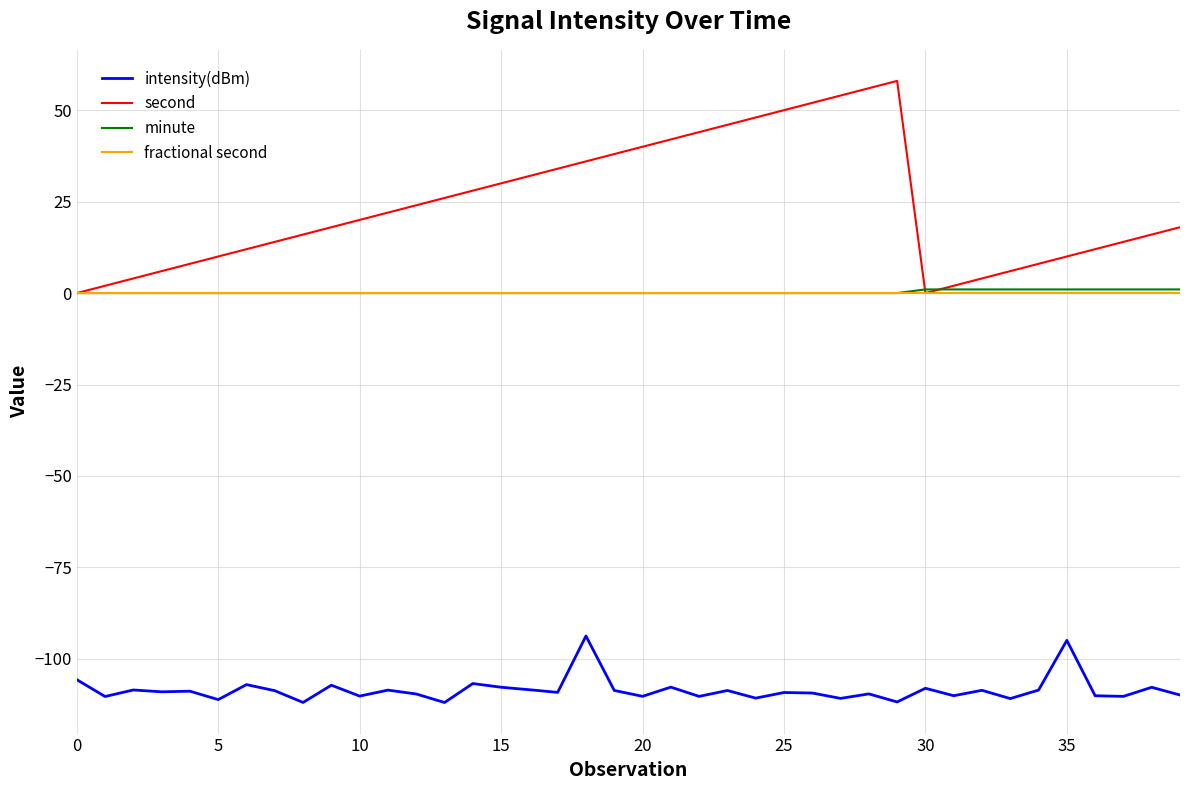

What is the maximum value shown in the chart?

58.0